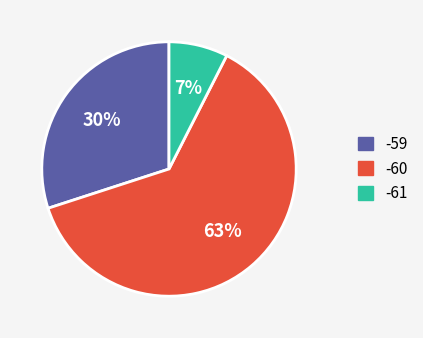

Does any single category account for the majority?

Yes